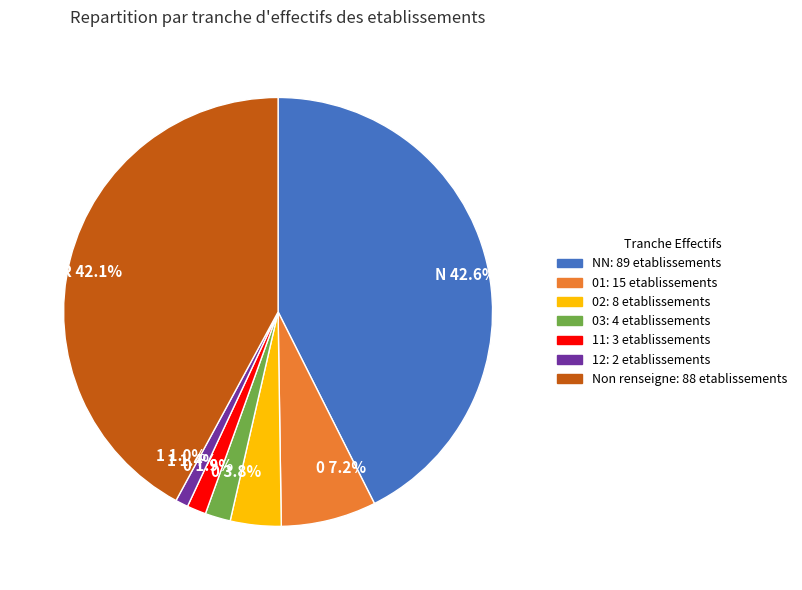

Is there a majority slice in this chart?

No